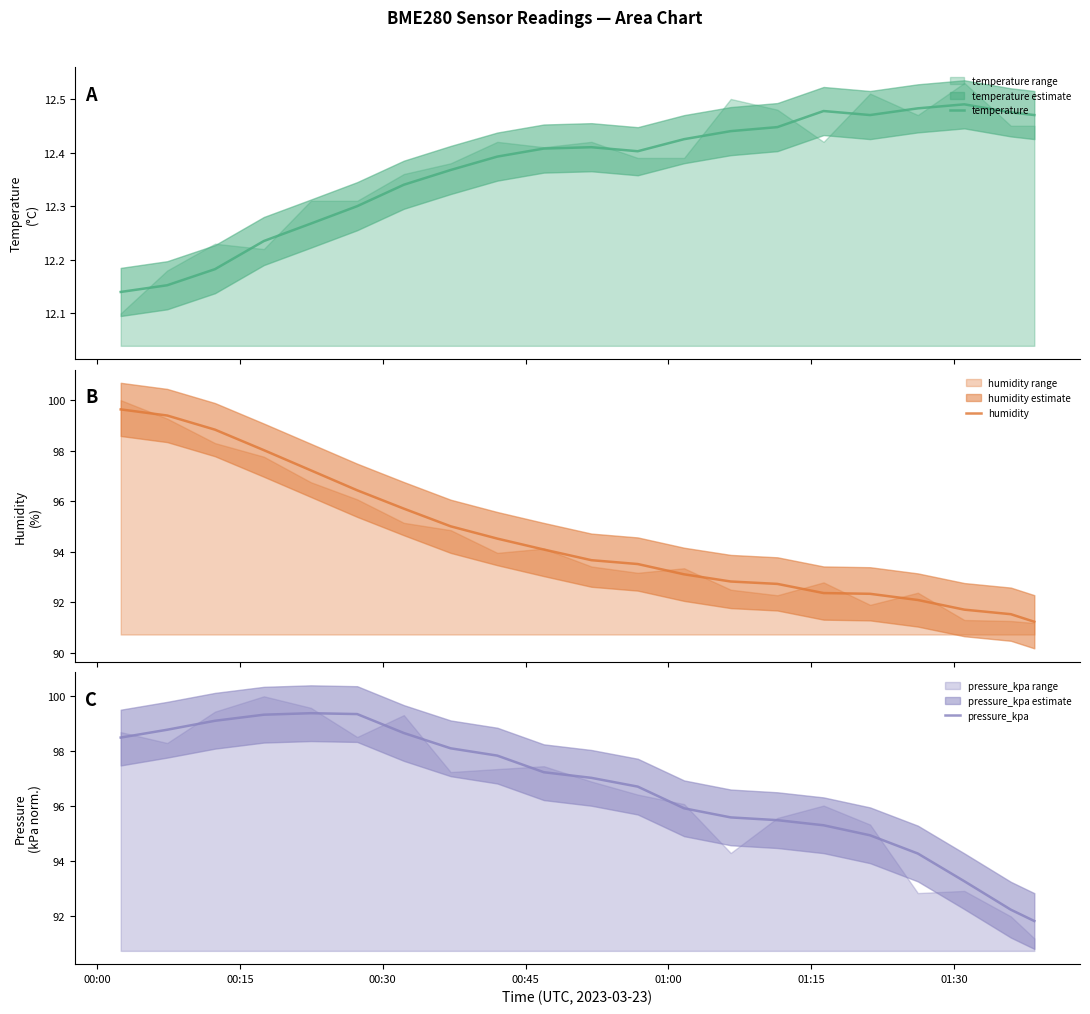

What is the lowest value of the humidity series?

91.2